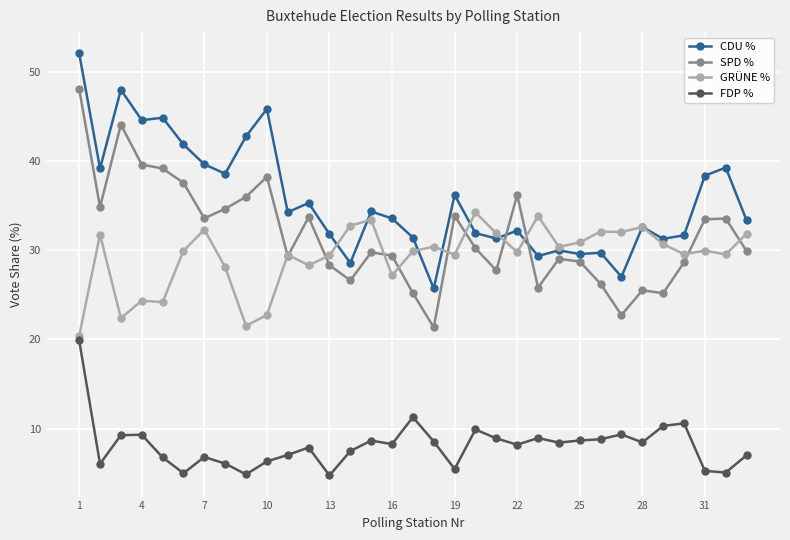

Which series has the widest spread of values?

SPD %